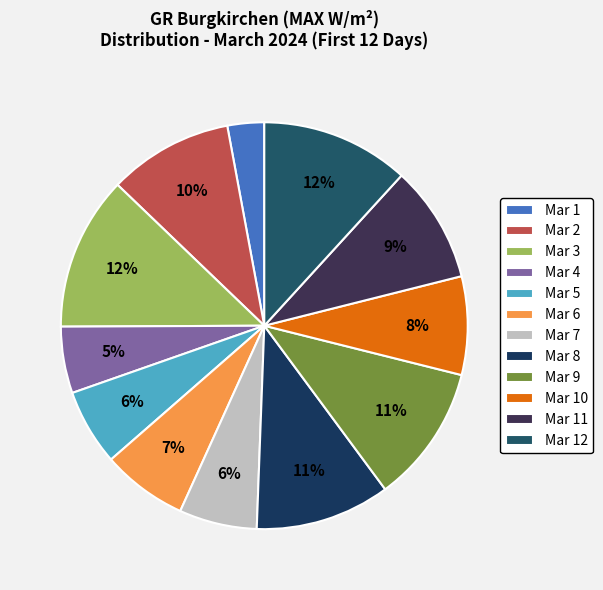

Rank the categories by value from lowest to highest.

Mar 1, Mar 4, Mar 5, Mar 7, Mar 6, Mar 10, Mar 11, Mar 2, Mar 8, Mar 9, Mar 12, Mar 3